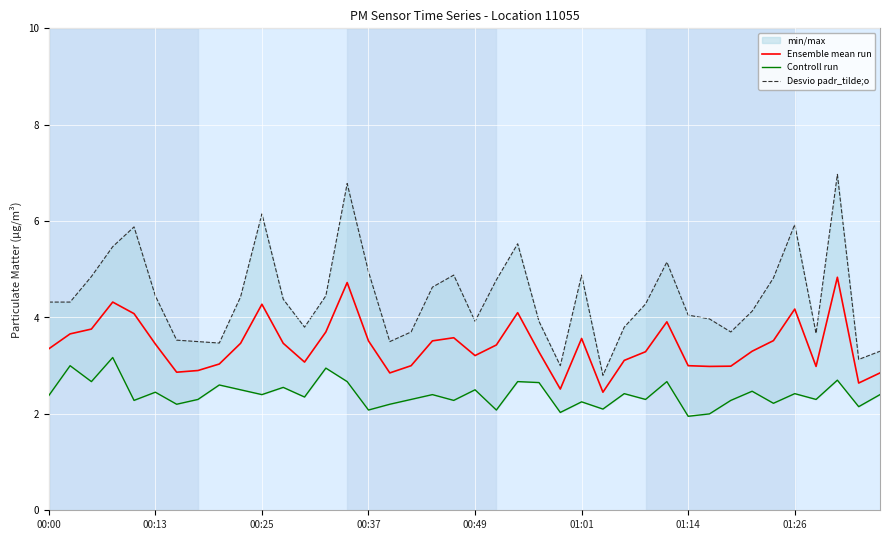

How many data points in Ensemble mean run are less than 3?

10